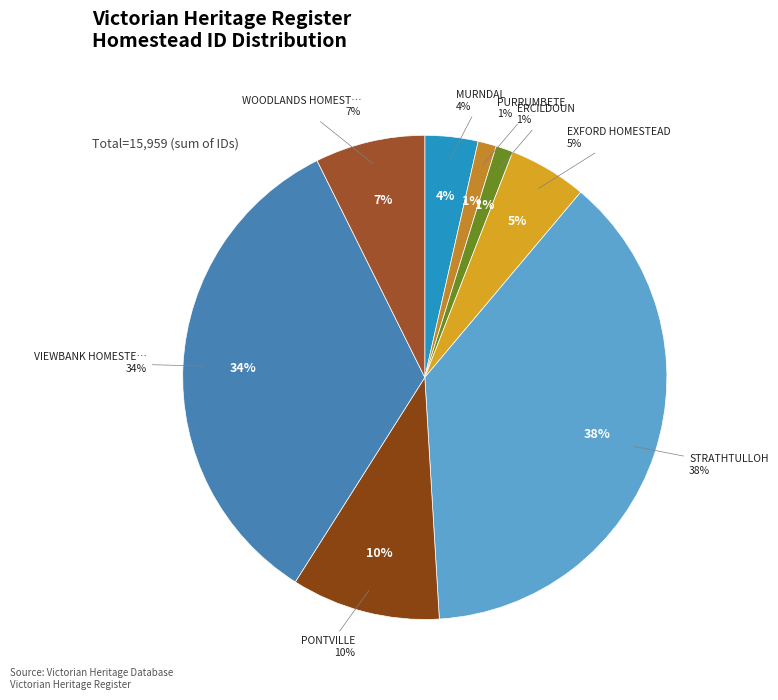

Is there a majority slice in this chart?

No